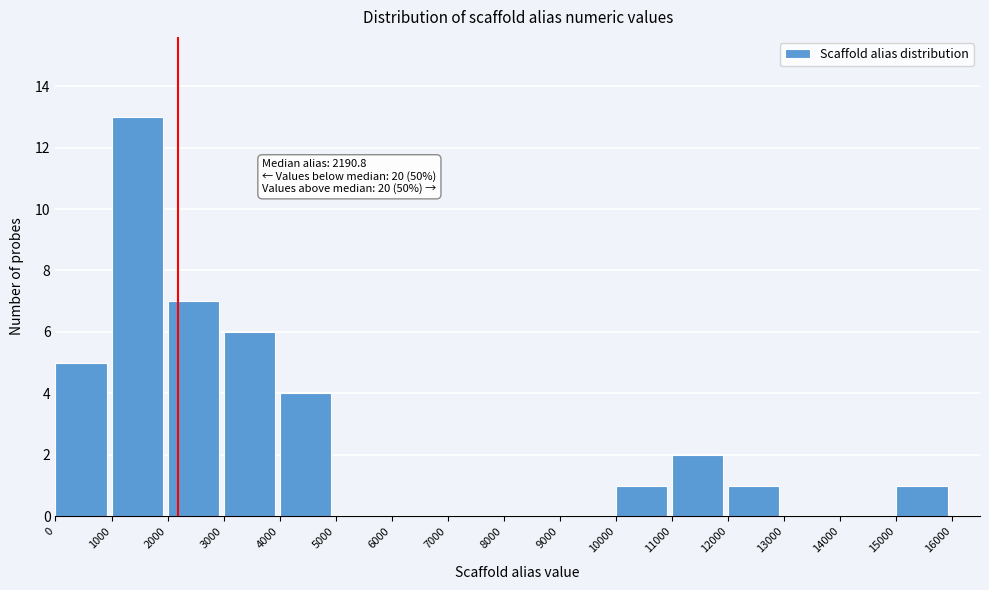

Over which range of the x-axis is the bar tallest?

1000 to 2000